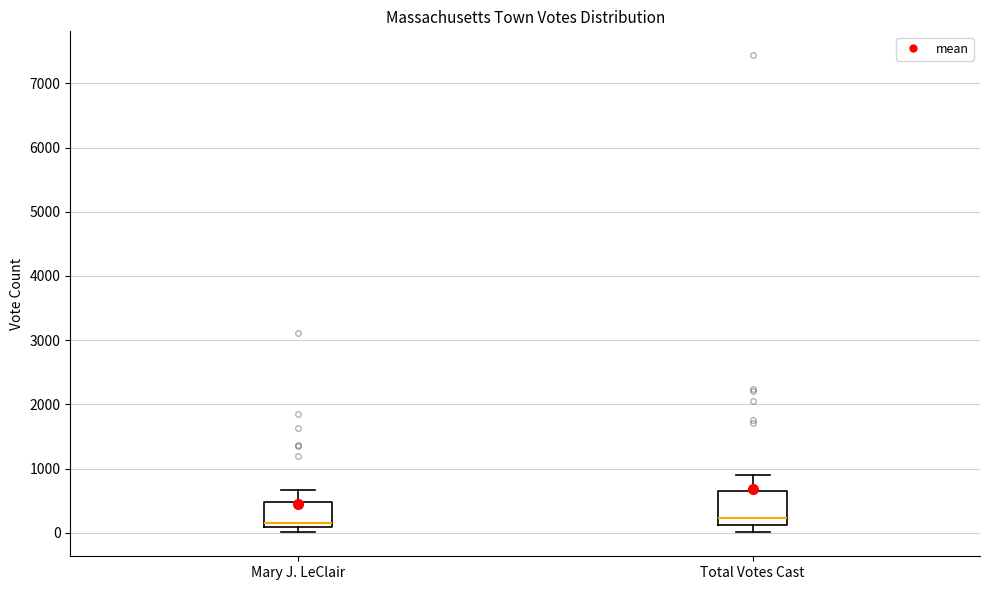

Which box is the tallest, from its lower edge to its upper edge?

Total Votes Cast